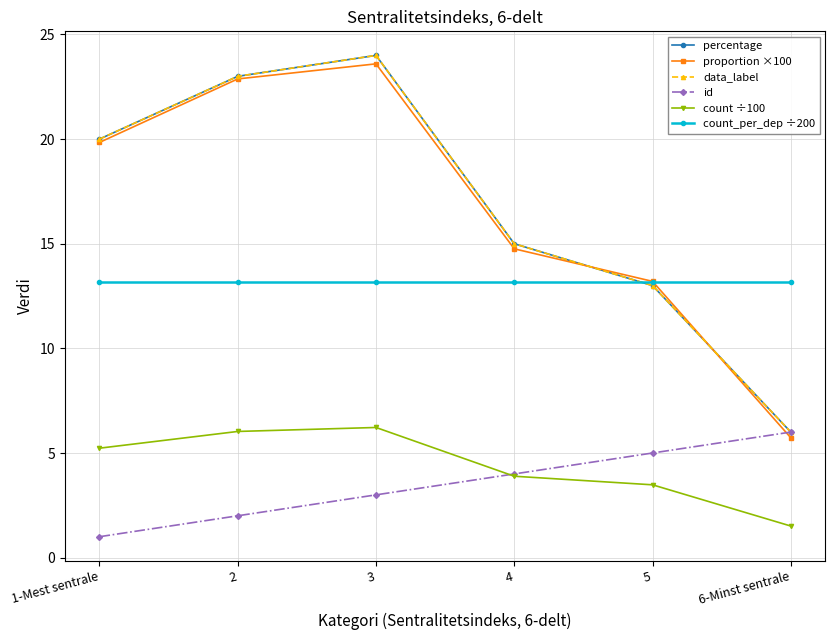

Is this an area chart (filled region under the line)?

No